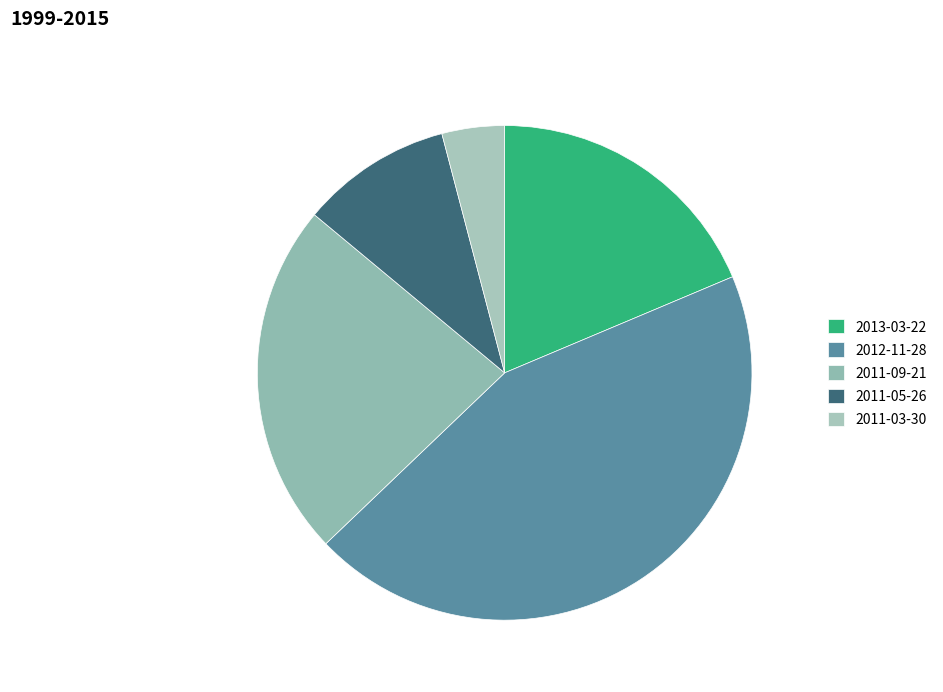

To the nearest percent, what is the difference between the largest and smallest slice percentages?

40%